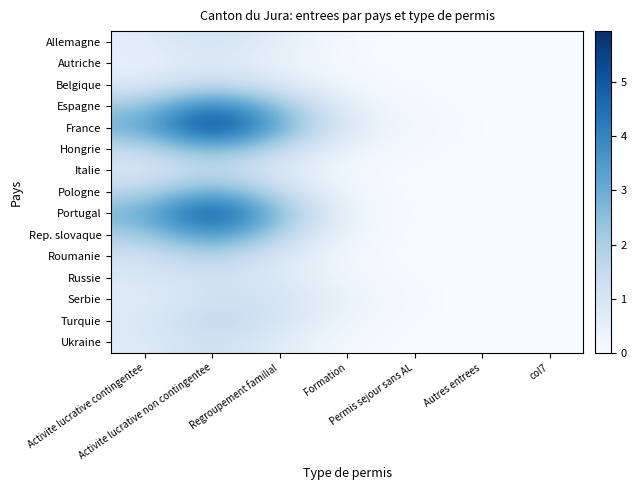

What is the difference between the highest and lowest values at Activite lucrative non contingentee?

5.1